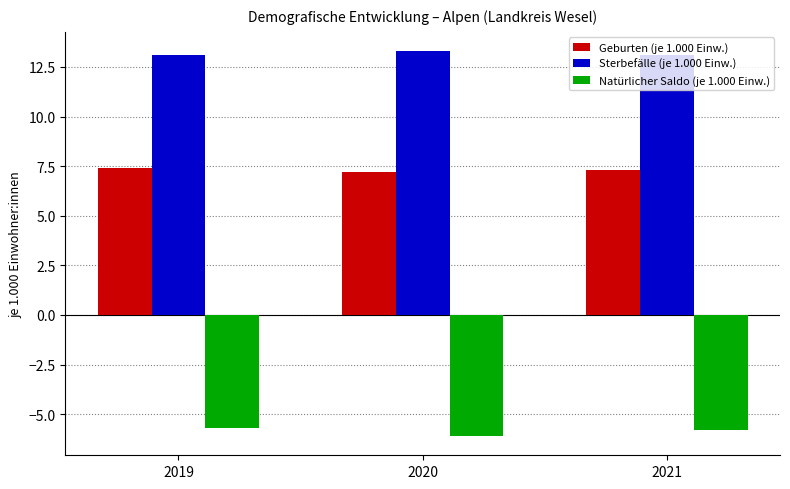

What is the difference between the highest and lowest values at 2021?

18.9